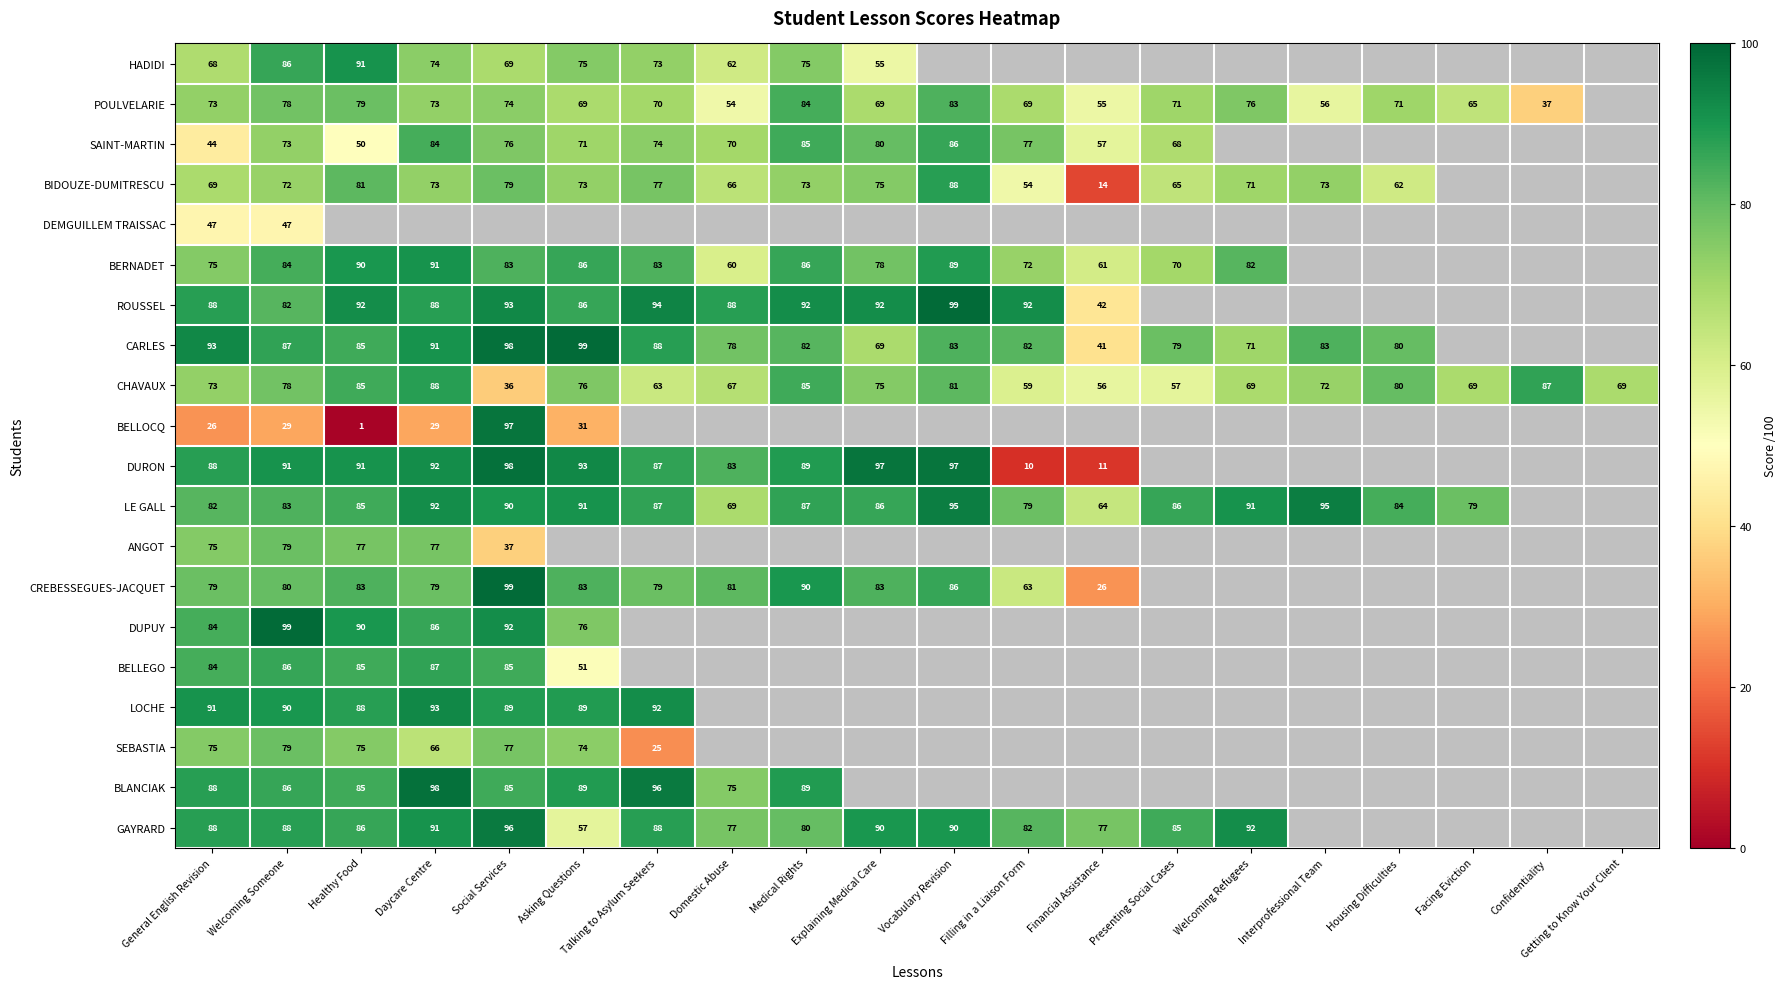

True or false: CHAVAUX has a value of 75 at Explaining Medical Care.

True